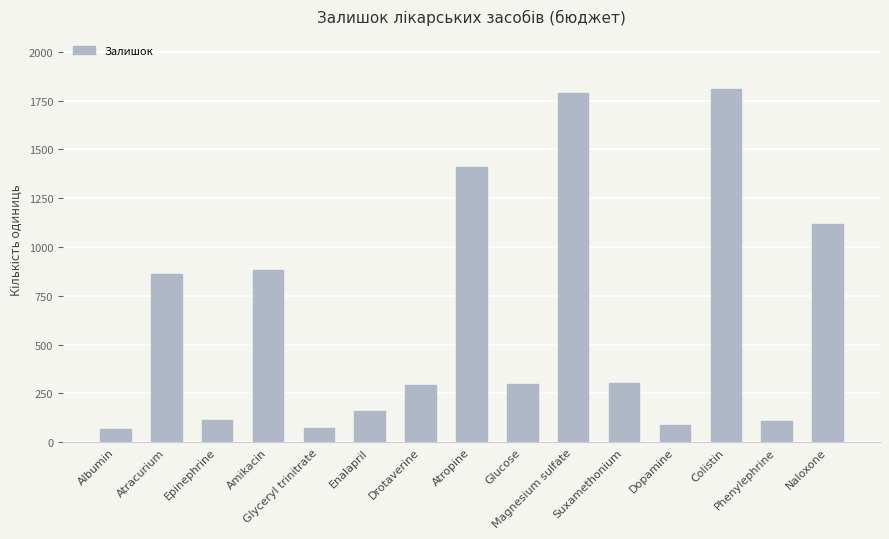

Approximately how many times larger is the value at Glyceryl trinitrate compared to Suxamethonium?

0.2